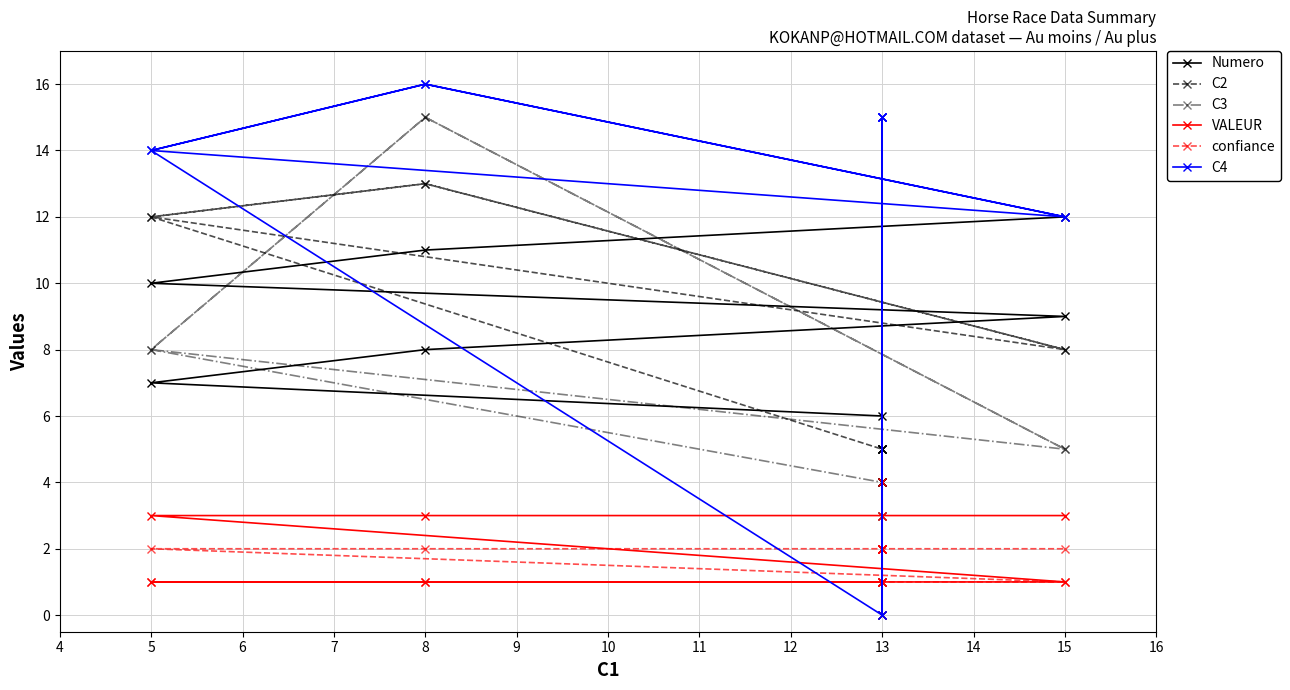

What is the value of the C4 point at the 10th from the left?

14